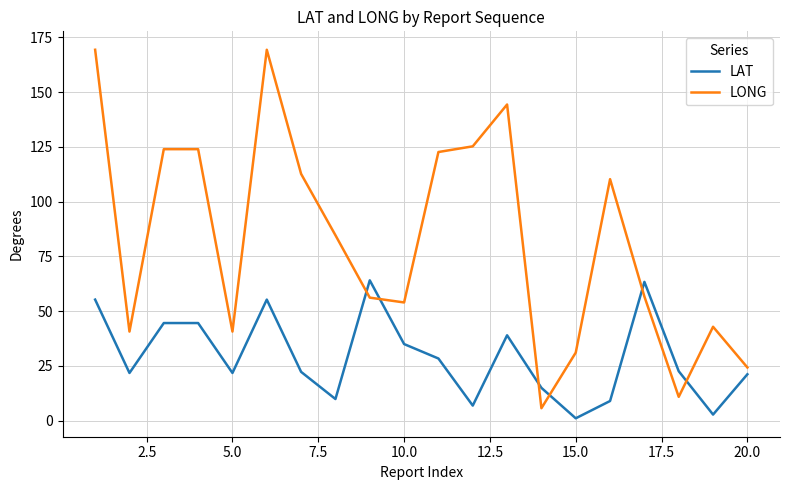

Rank the series by their average value, from lowest to highest.

LAT, LONG